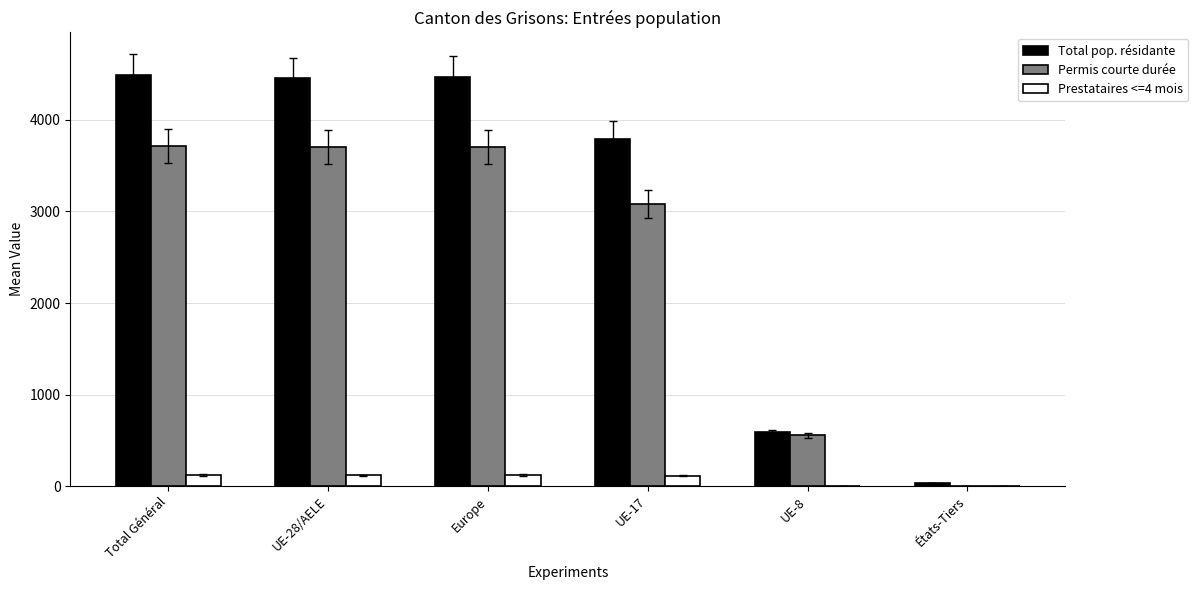

Which series has the largest range (max minus min)?

Total pop. résidante